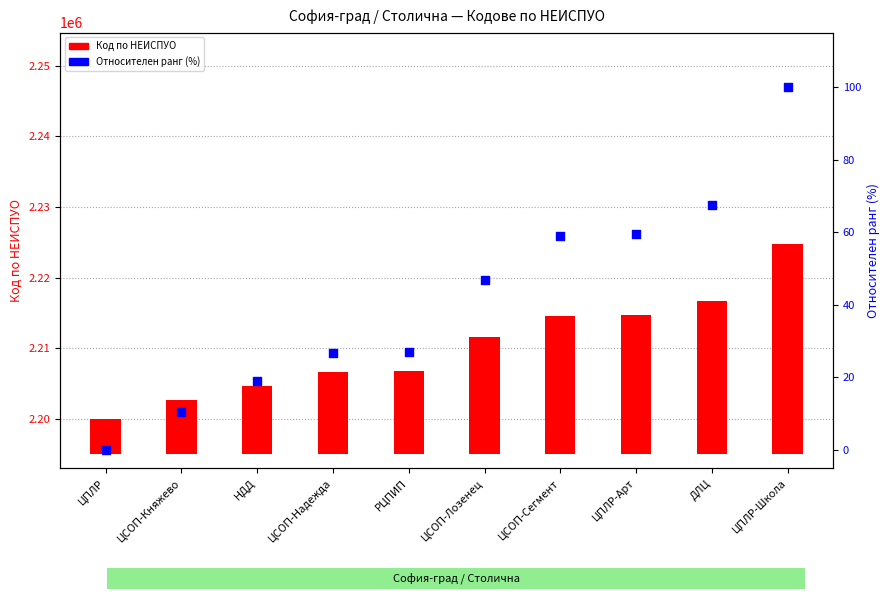

Which series has the largest Y range (max minus min)?

Код по НЕИСПУО